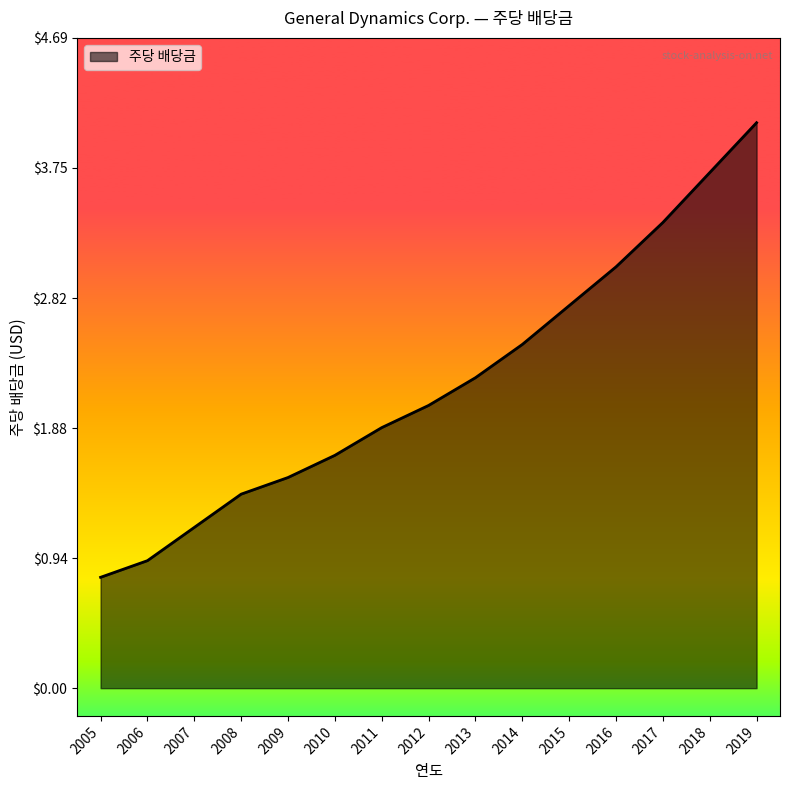

The chart shows a value of 2.2 at 2017. True or false?

False